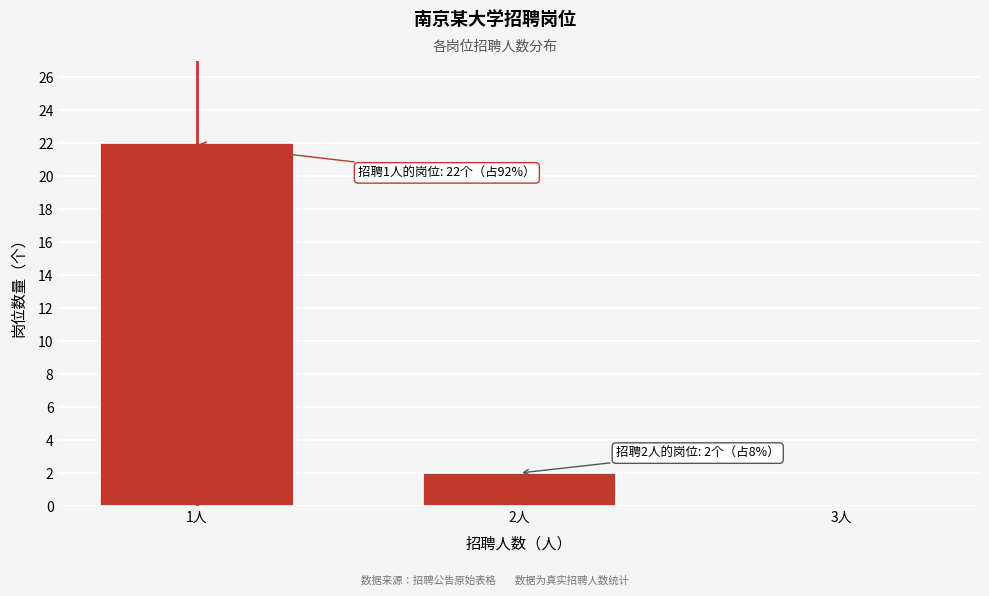

Reading left to right, extract all data points from this chart.

1人=22	2人=2	3人=0